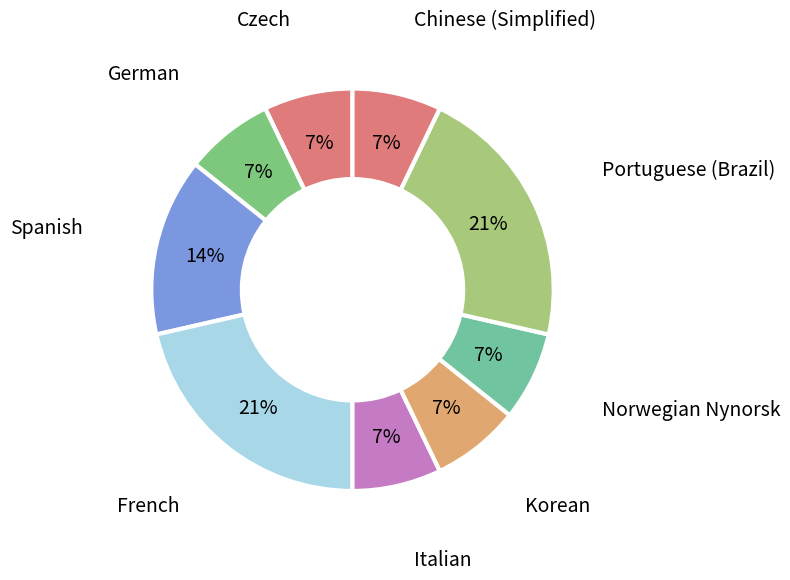

To the nearest percent, what portion does Portuguese (Brazil) represent?

21%